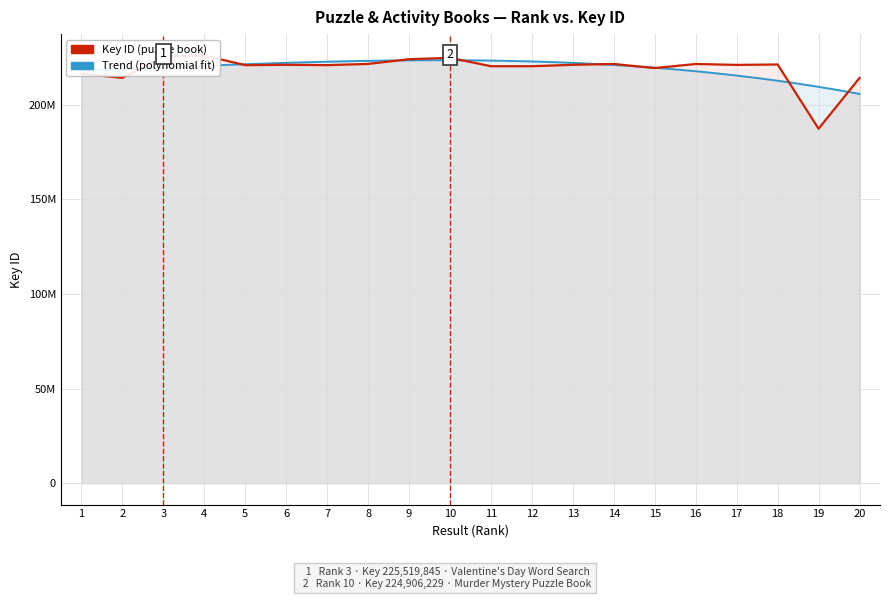

Rank the categories by value from lowest to highest.

19, 20, 2, 1, 15, 12, 11, 5, 7, 17, 13, 6, 18, 14, 16, 8, 9, 10, 3, 4